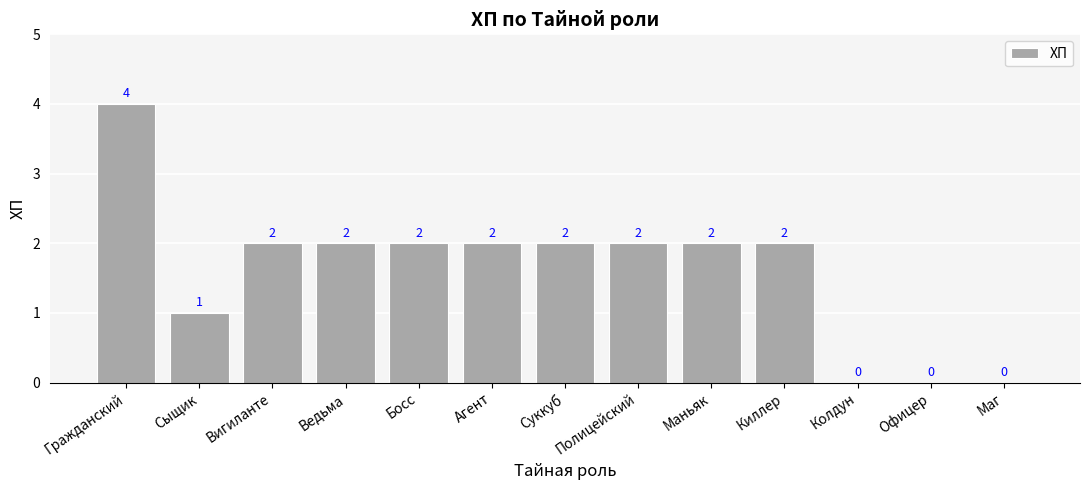

Are the bars horizontal?

No